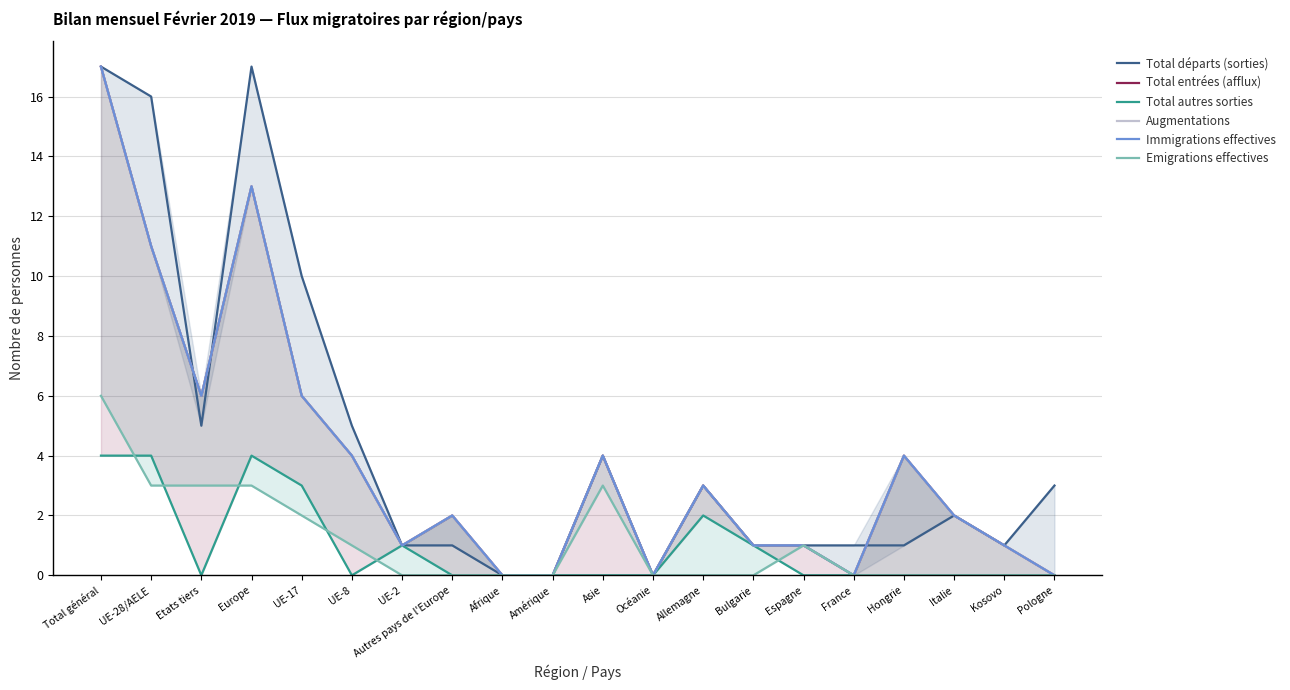

Where is Total autres sorties nearest to the value 2?

Allemagne